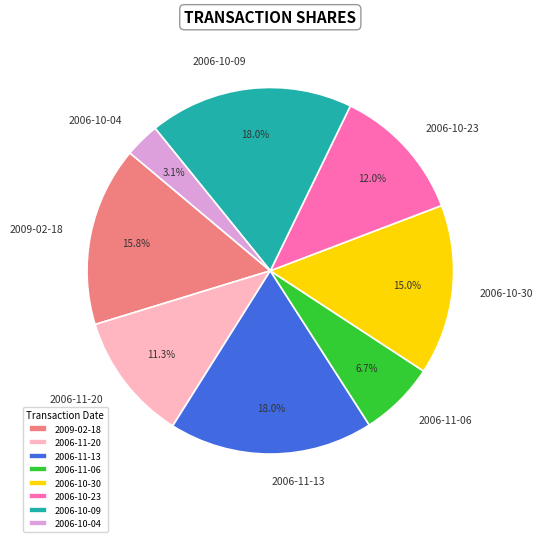

How many segments does this pie chart have?

8